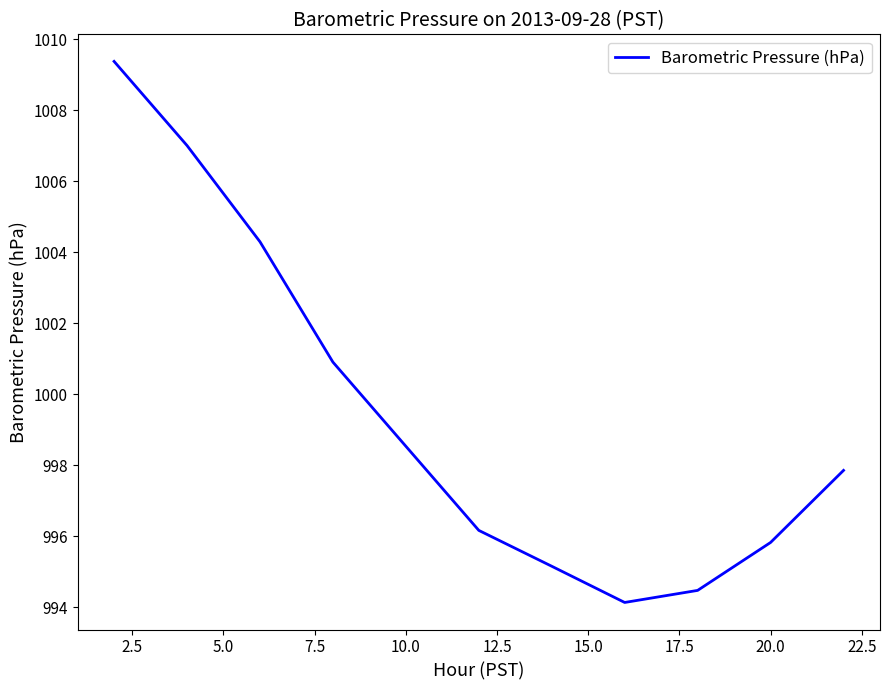

What is the greatest value displayed?

1009.4